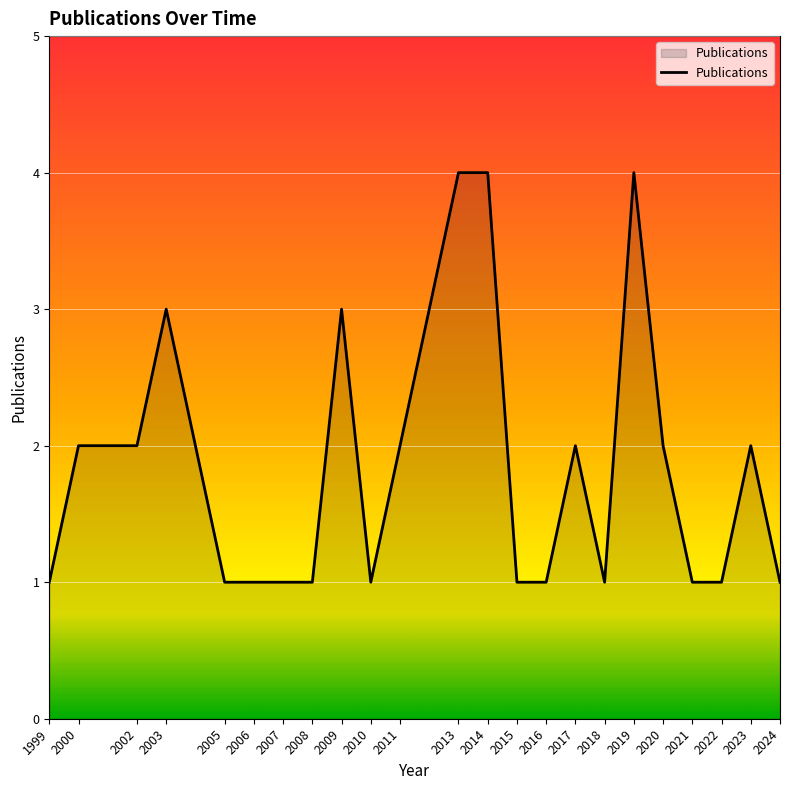

Approximately how many times larger is the value at 2019 compared to 1999?

4.0